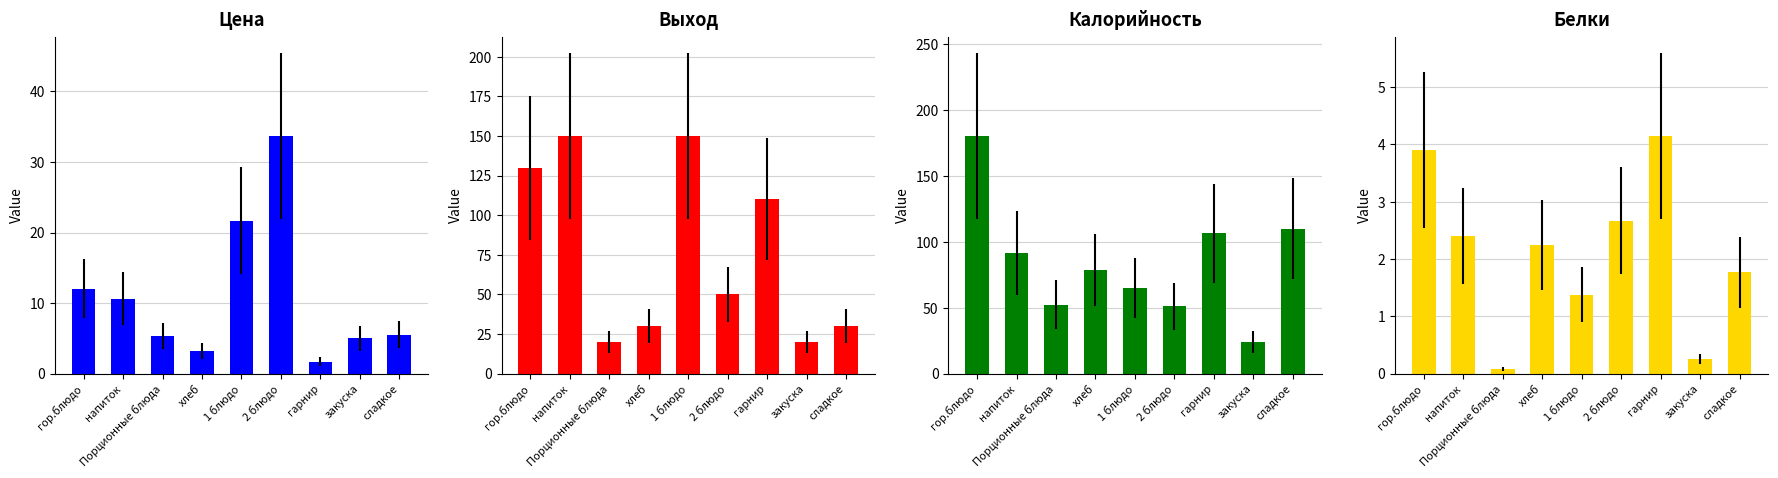

Read the Белки value at Порционные блюда.

0.1